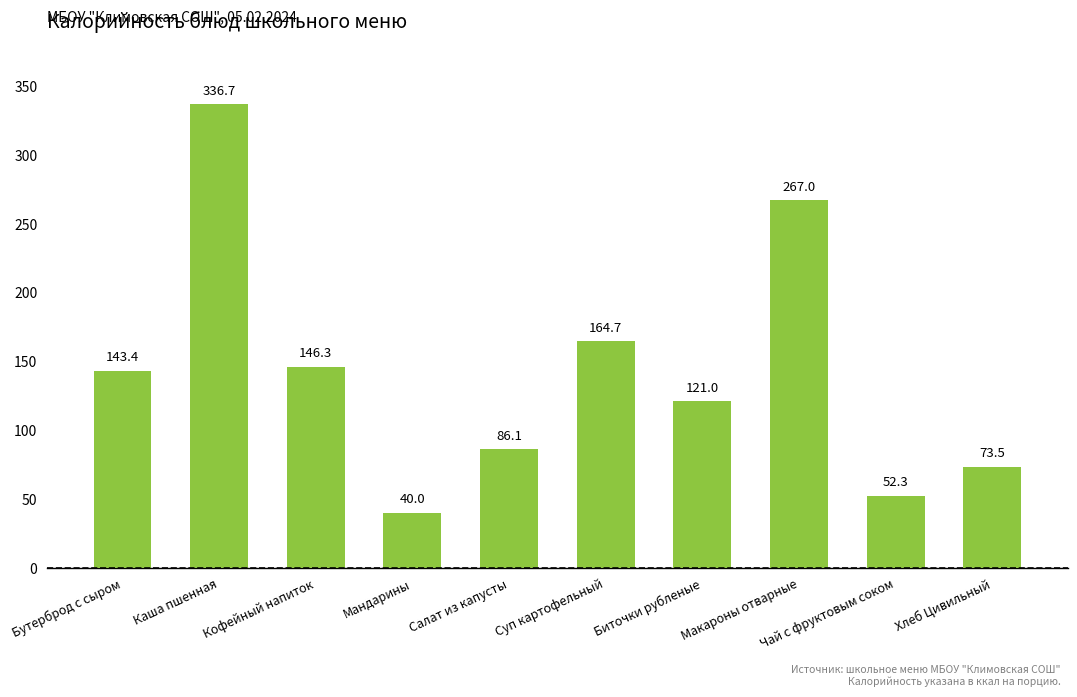

How many values are below 143?

5